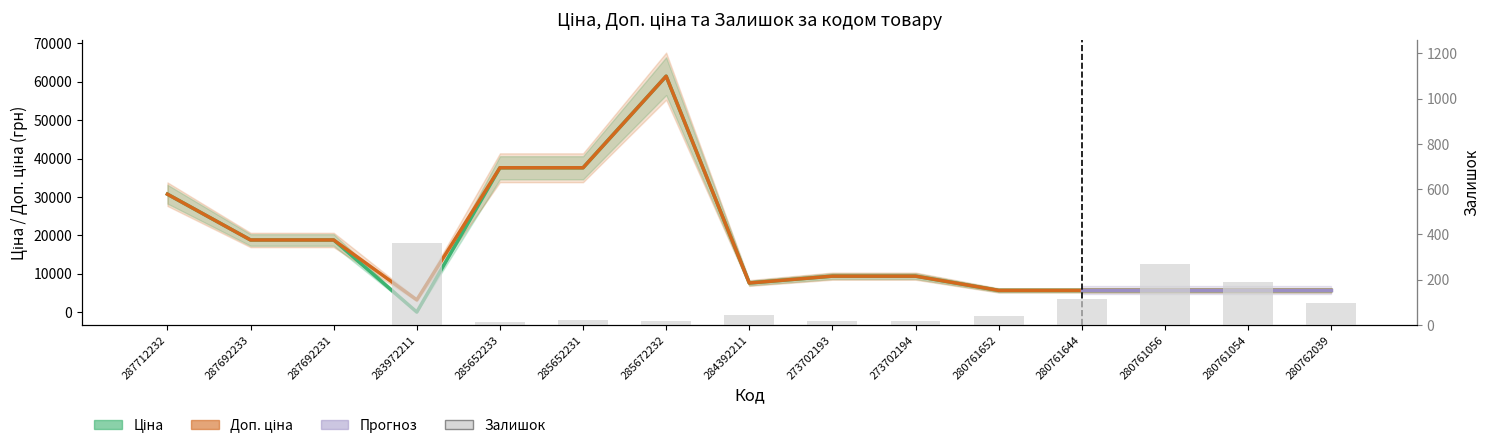

At which category does the chart reach its minimum across all series?

287712232